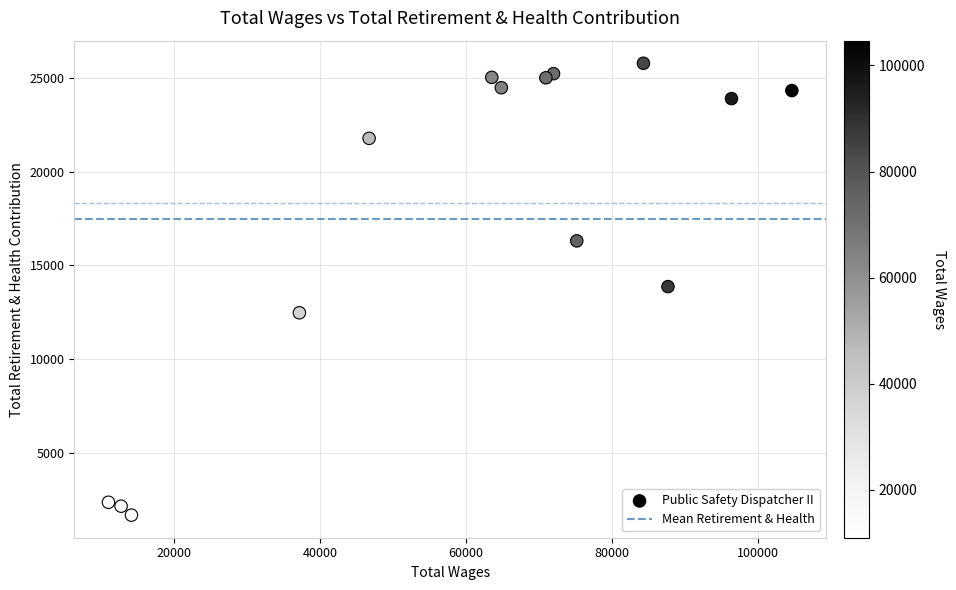

What is the range of Y values (max minus min)?

24098